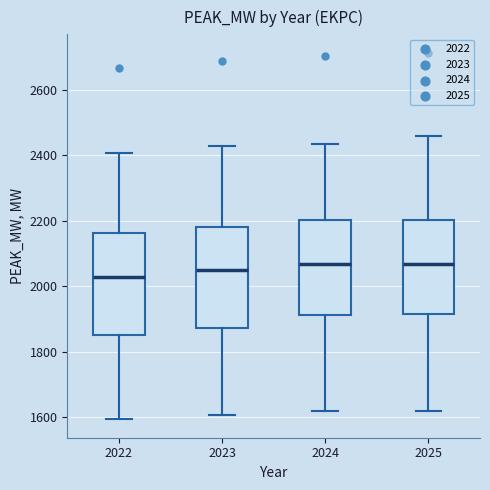

Where does the median line of the box at x = 2025 sit on the y-axis? The values are not printed on the chart, so give them approximately, as read against the axis.

2060